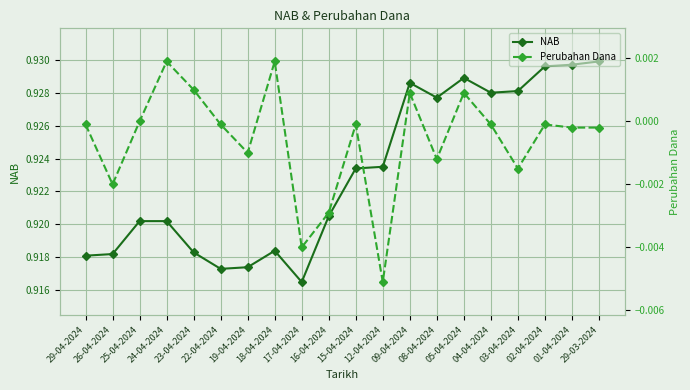

Reading right to left, transcribe all the data shown in this chart.

NAB: 29-03-2024=0.9	01-04-2024=0.9	02-04-2024=0.9	03-04-2024=0.9	04-04-2024=0.9	05-04-2024=0.9	08-04-2024=0.9	09-04-2024=0.9	12-04-2024=0.9	15-04-2024=0.9	16-04-2024=0.9	17-04-2024=0.9	18-04-2024=0.9	19-04-2024=0.9	22-04-2024=0.9	23-04-2024=0.9	24-04-2024=0.9	25-04-2024=0.9	26-04-2024=0.9	29-04-2024=0.9
Perubahan Dana: 29-03-2024=-0.0	01-04-2024=-0.0	02-04-2024=-0.0	03-04-2024=-0.0	04-04-2024=-0.0	05-04-2024=0.0	08-04-2024=-0.0	09-04-2024=0.0	12-04-2024=-0.0	15-04-2024=-0.0	16-04-2024=-0.0	17-04-2024=-0.0	18-04-2024=0.0	19-04-2024=-0.0	22-04-2024=-0.0	23-04-2024=0.0	24-04-2024=0.0	25-04-2024=0.0	26-04-2024=-0.0	29-04-2024=-0.0